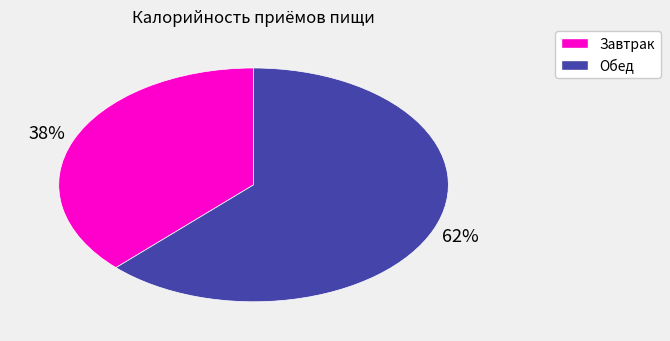

Is the sum of Обед and Завтрак greater than half?

Yes